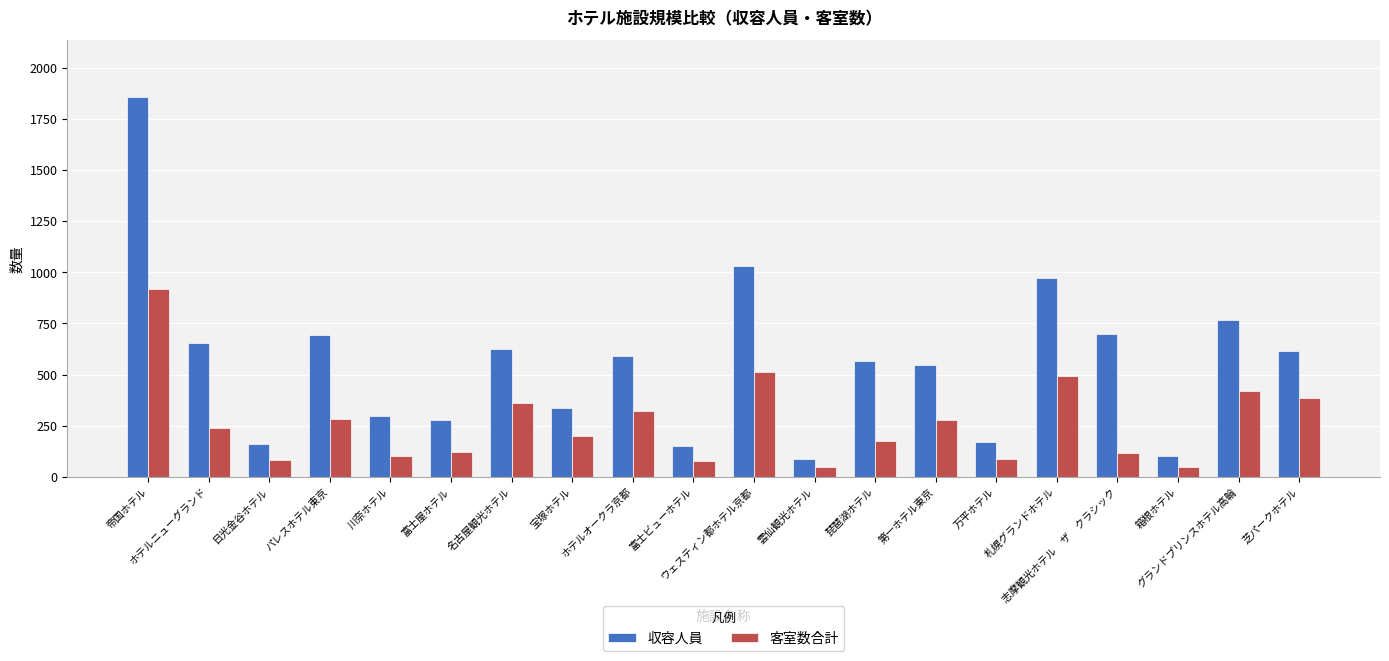

Which series has the largest total across all categories?

収容人員